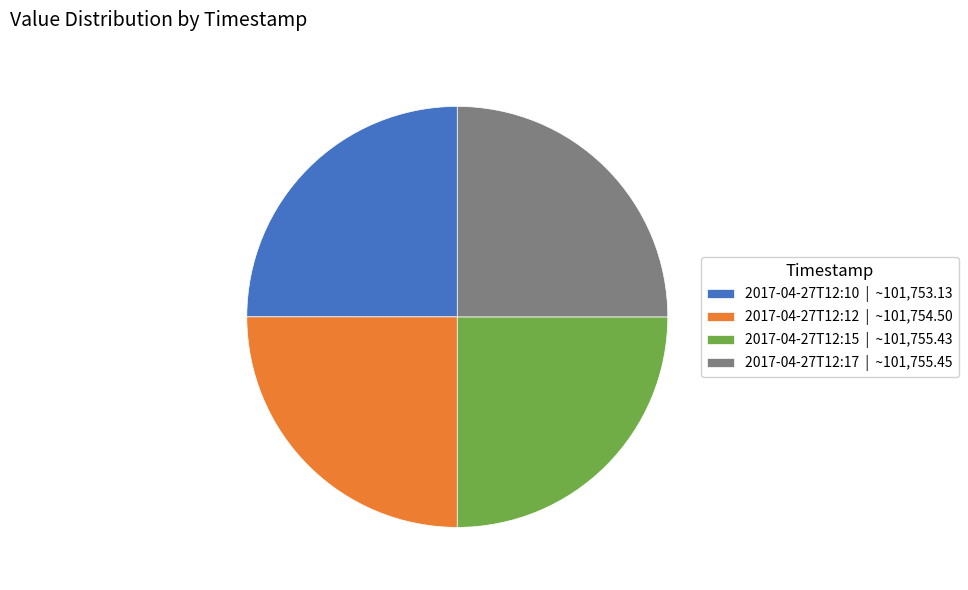

Does 2017-04-27T12:12 | ~101,754.50 represent more than half of the total?

No